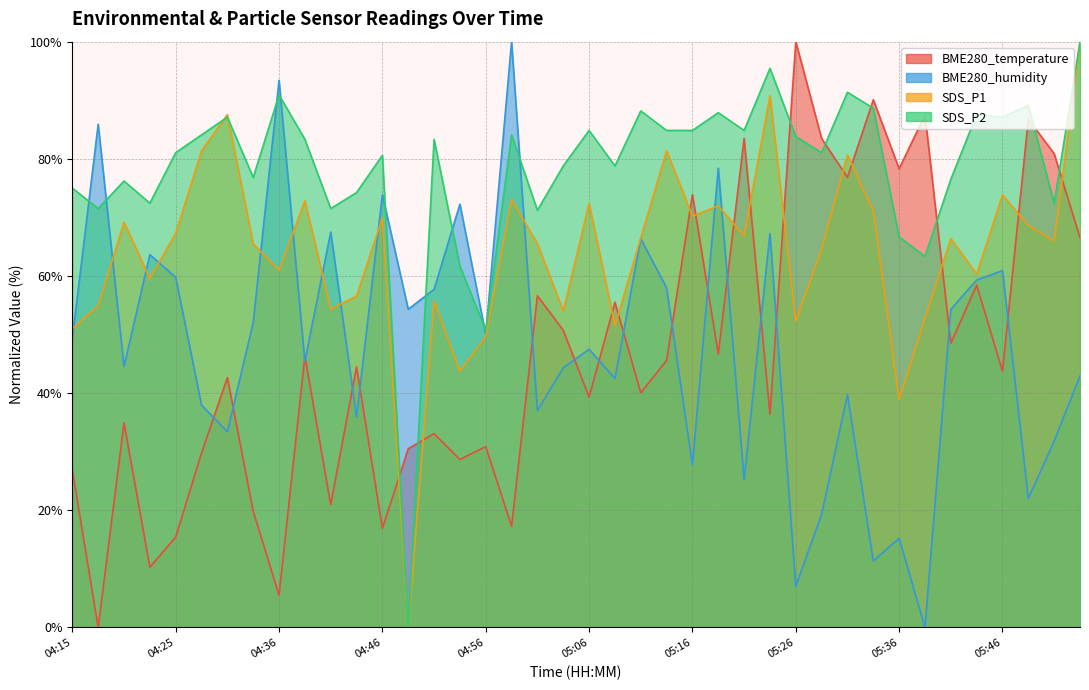

Rank the categories by SDS_P2 value from highest to lowest.

05:54, 05:24, 05:31, 04:36, 05:49, 05:34, 05:11, 05:19, 05:44, 04:30, 05:46, 05:06, 05:14, 05:16, 05:21, 04:28, 04:59, 05:26, 04:39, 04:51, 04:25, 05:29, 04:46, 05:04, 05:09, 04:33, 05:41, 04:20, 04:15, 04:43, 04:23, 05:51, 04:18, 04:41, 05:01, 05:36, 05:39, 04:54, 04:56, 04:49